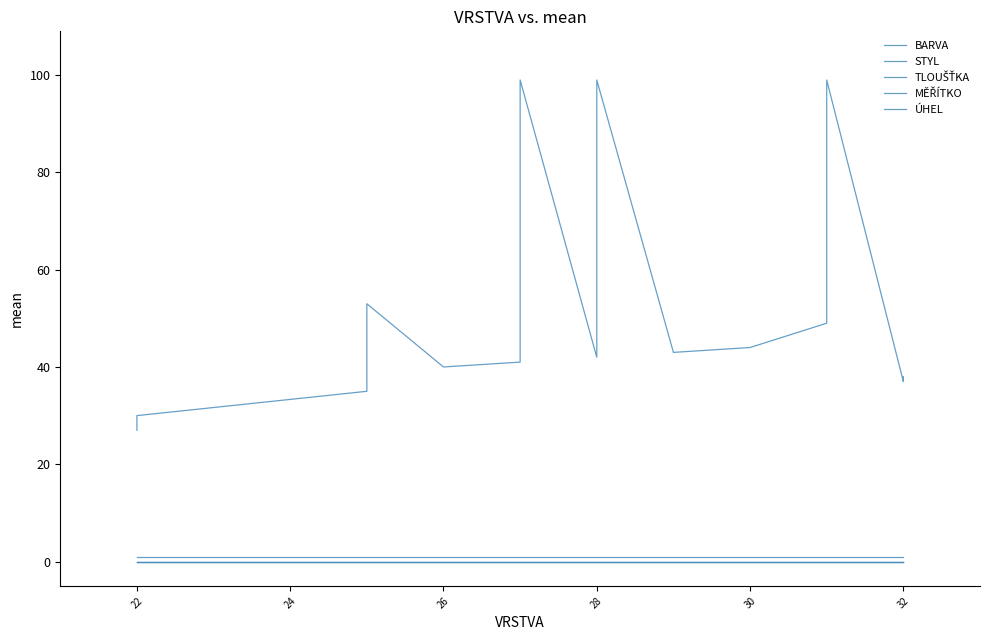

What is the label of the 13th point from the right?

28